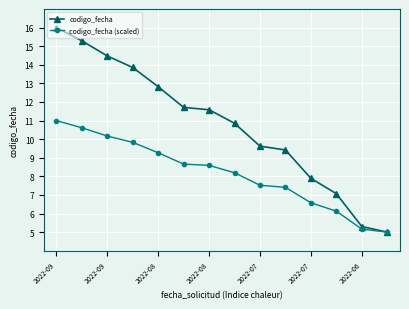

Which series has the widest spread of values?

codigo_fecha